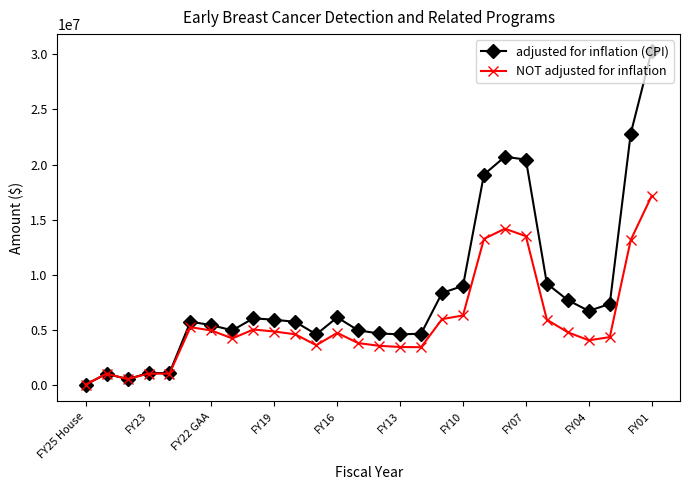

How many lines are shown in the chart?

2